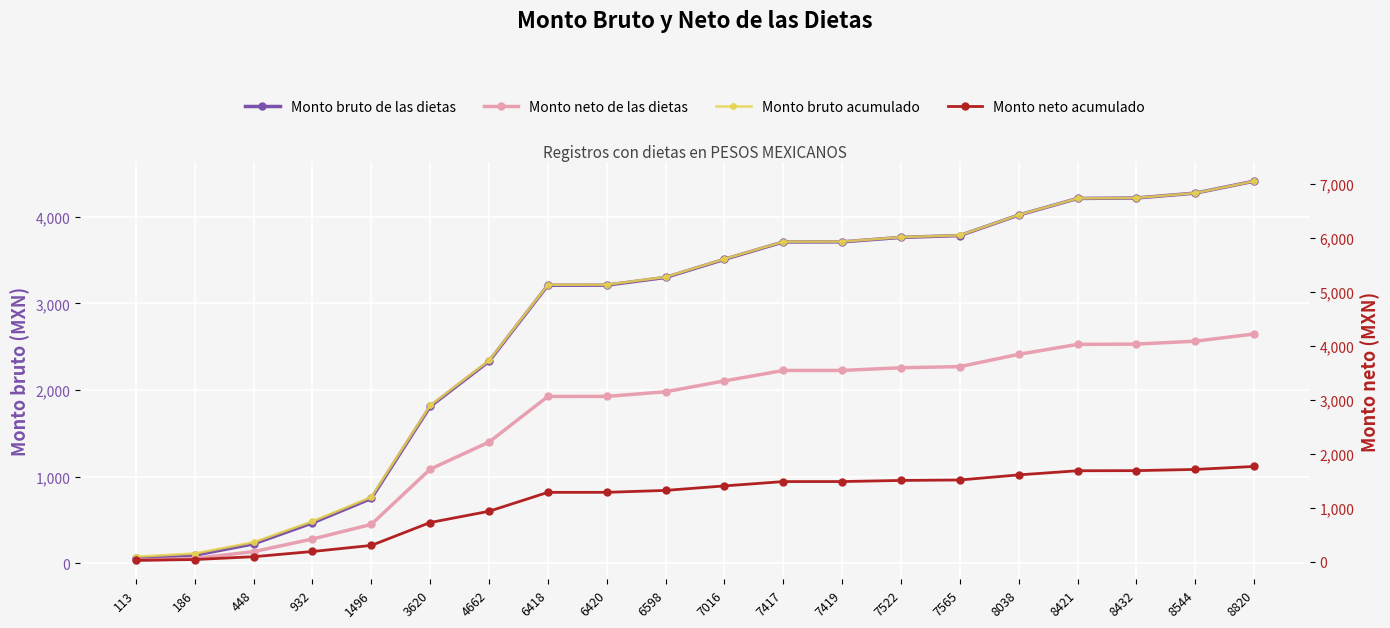

At which category is the sum across all series the highest?

8820